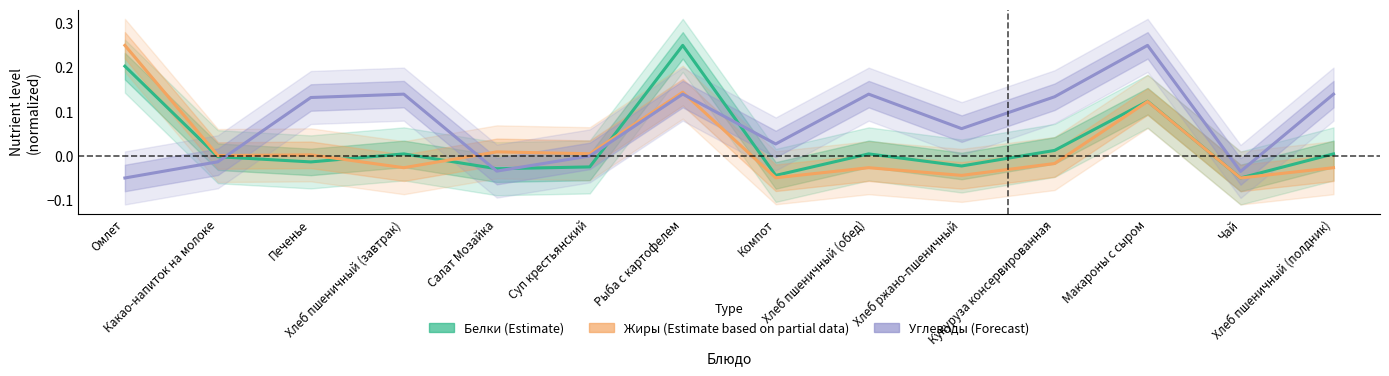

Which category has the lowest value in the Белки (Estimate) series?

Чай